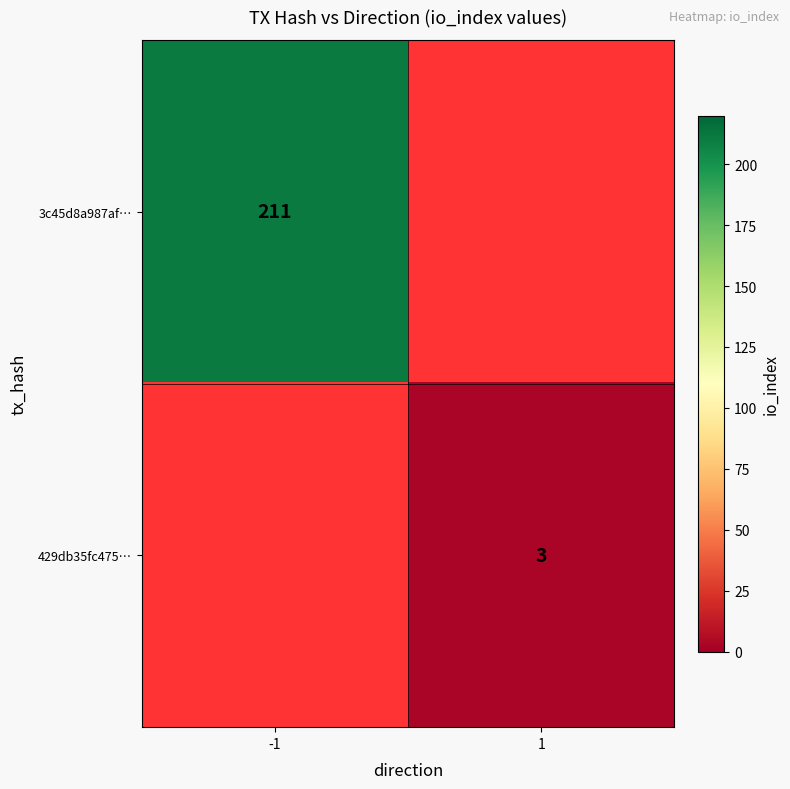

The 429db35fc475… series shows 3 at 1. True or false?

True